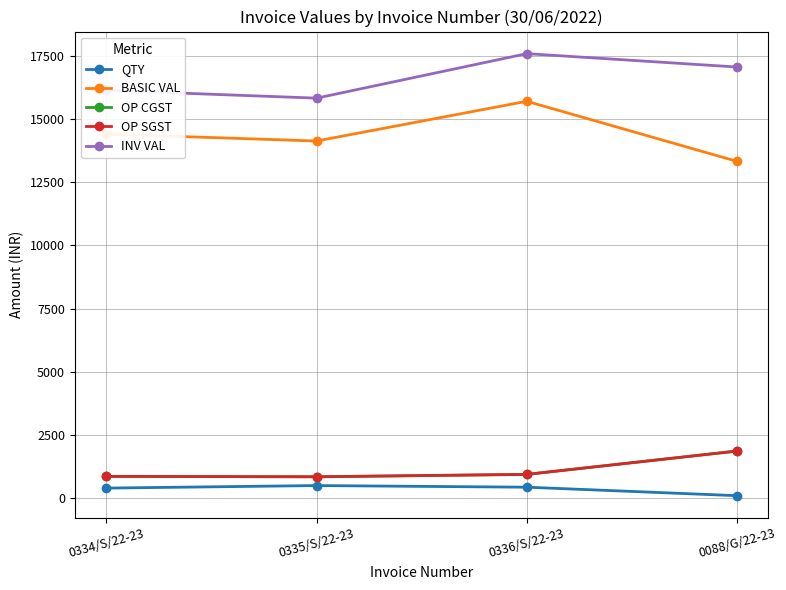

Rank the series at 0334/S/22-23 from highest to lowest value.

INV VAL, BASIC VAL, OP CGST, OP SGST, QTY